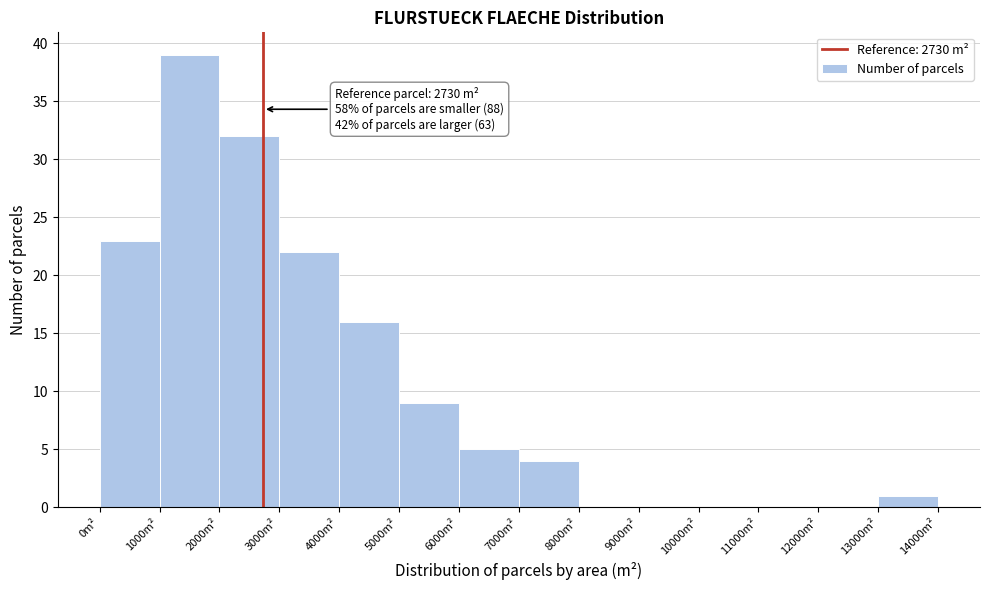

Which range on the x-axis has the tallest bar?

1000 to 2000